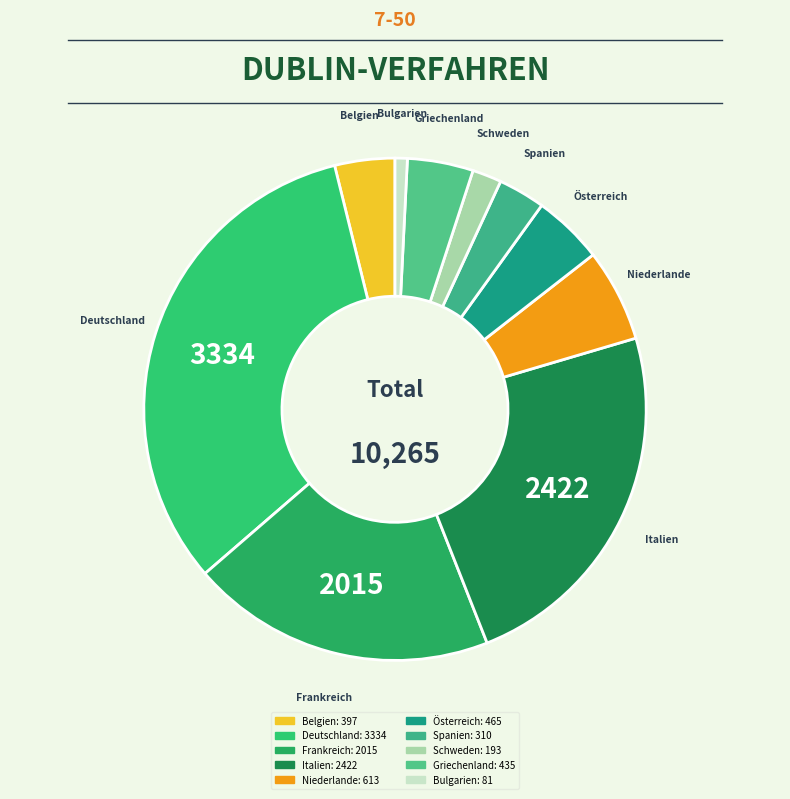

What is the change in value from Italien to Schweden?

-2229